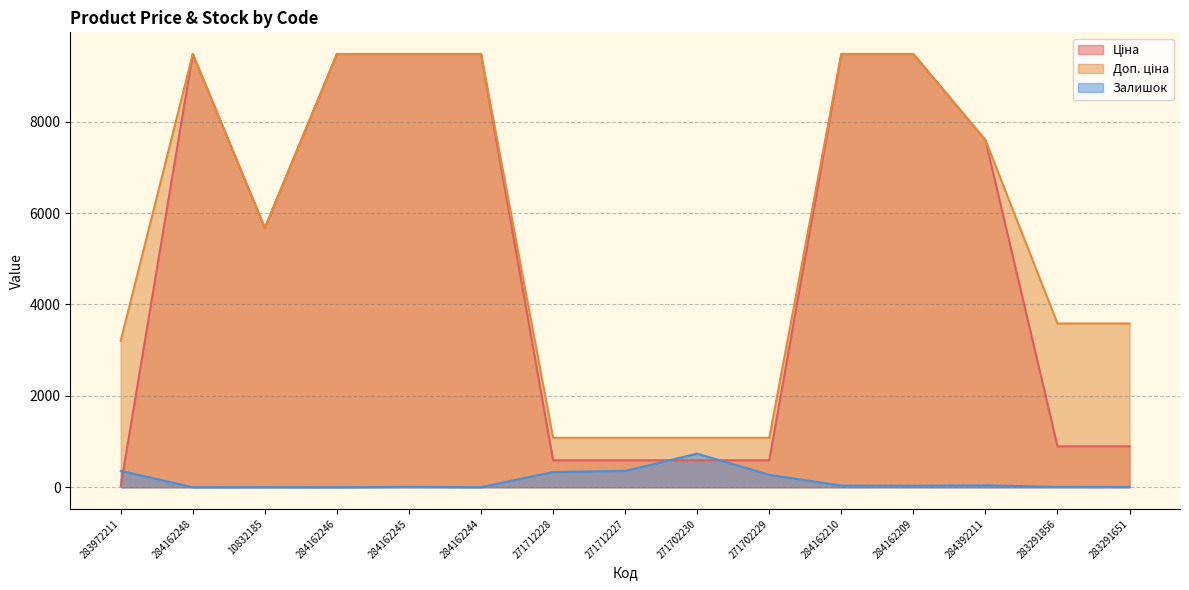

What is the value of the Ціна point at the 2nd from the left?

9480.1